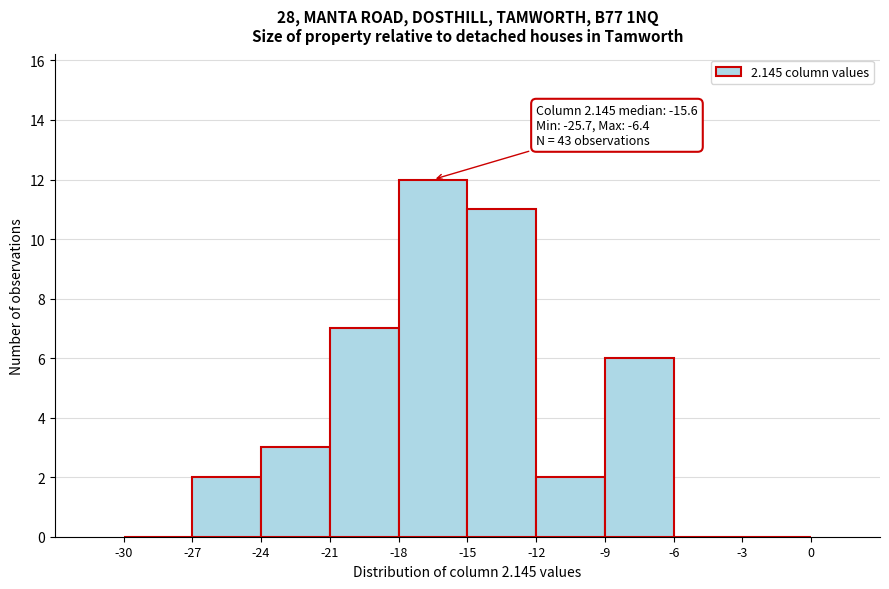

Over which range of the x-axis is the bar tallest?

-18 to -15